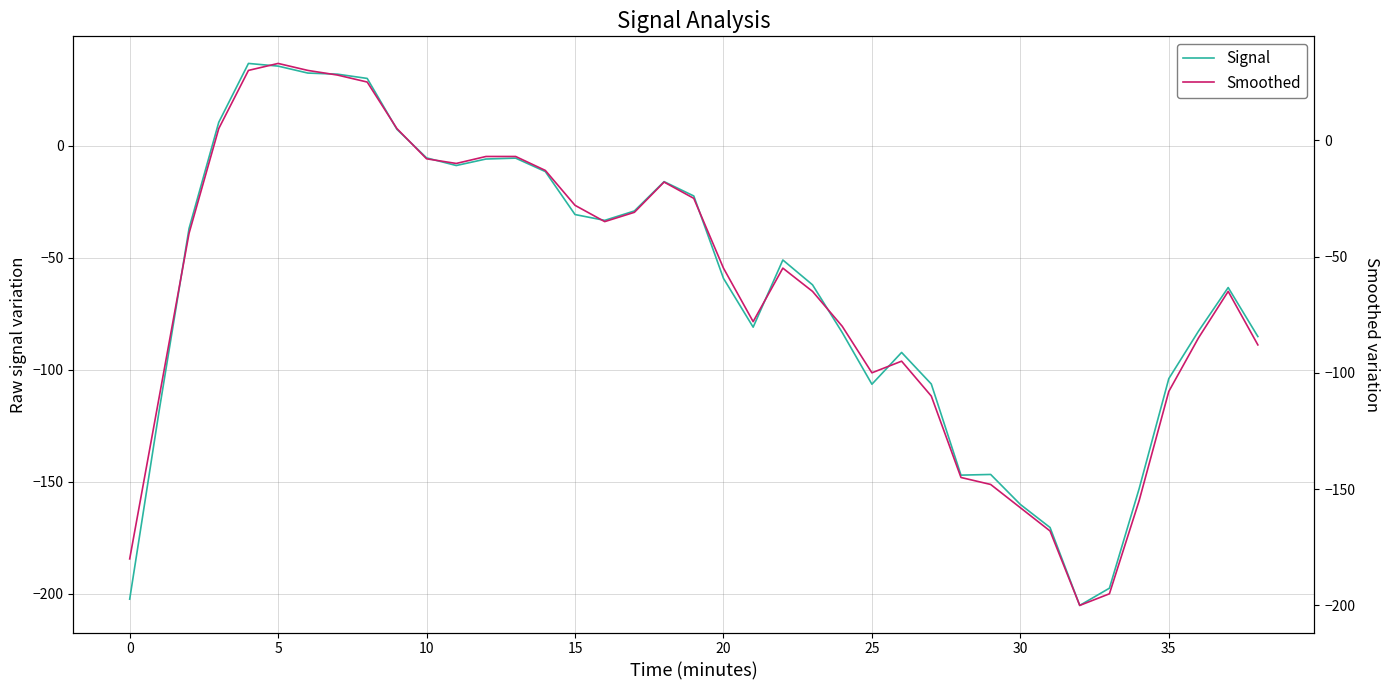

At how many categories does at least one series exceed -164?

35